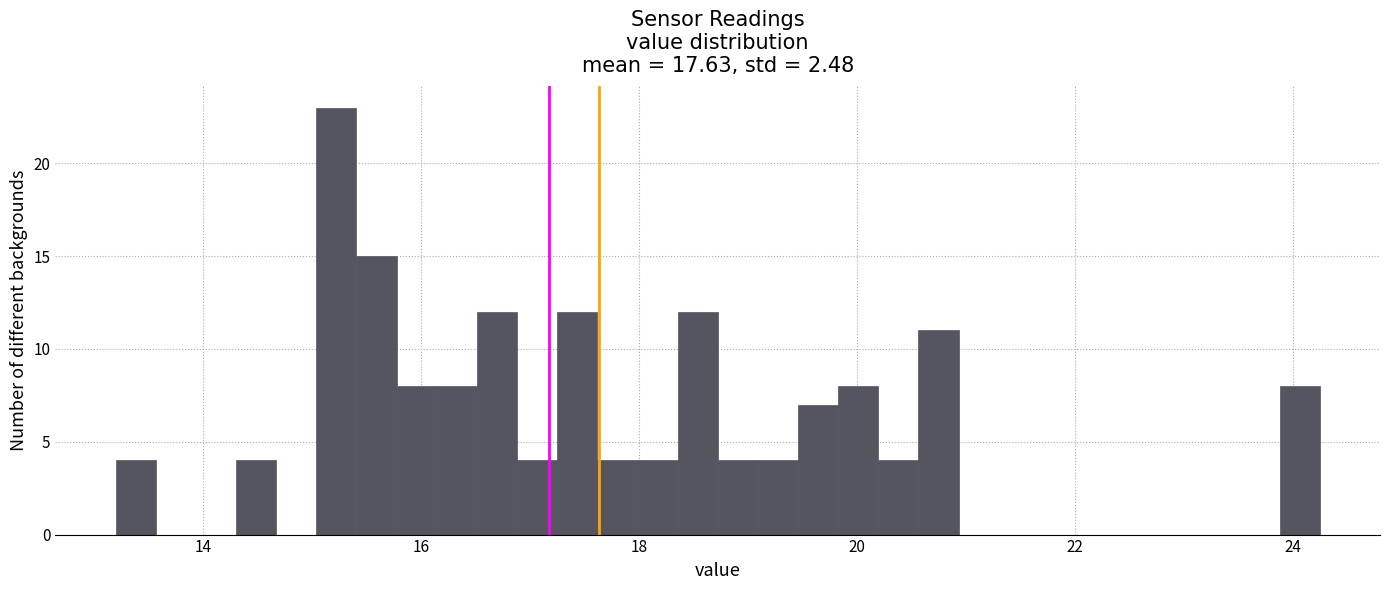

Read against the x-axis, roughly where is the centre of the tallest bar?

15.2